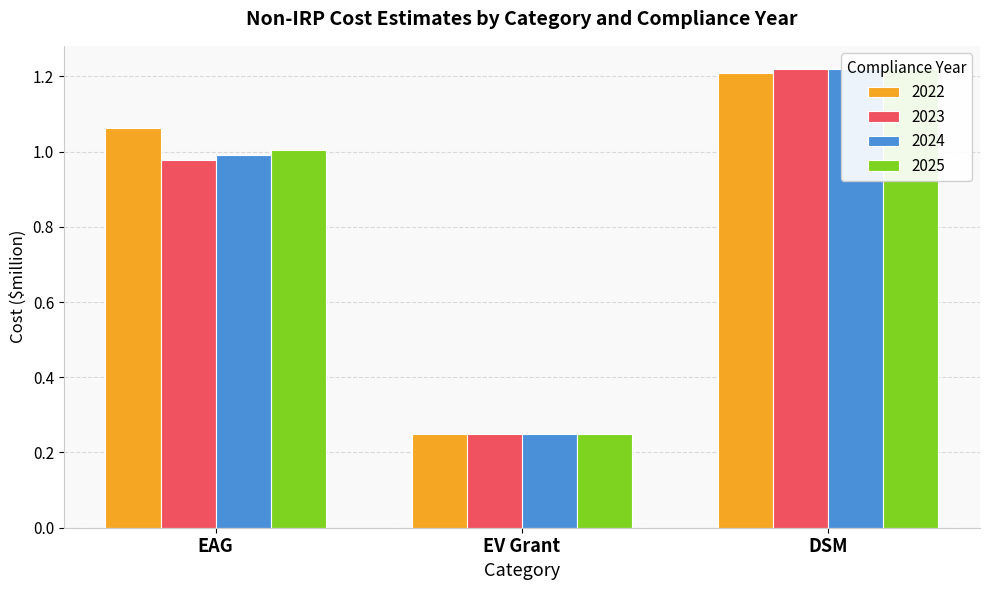

Reading left to right, transcribe all the data shown in this chart.

2022: 1.1	0.2	1.2
2023: 1.0	0.2	1.2
2024: 1.0	0.2	1.2
2025: 1.0	0.2	1.2